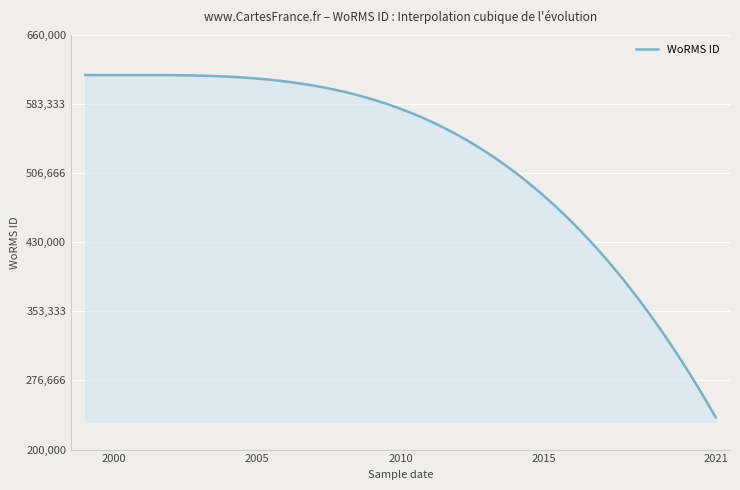

What is the greatest value displayed?

615435.1